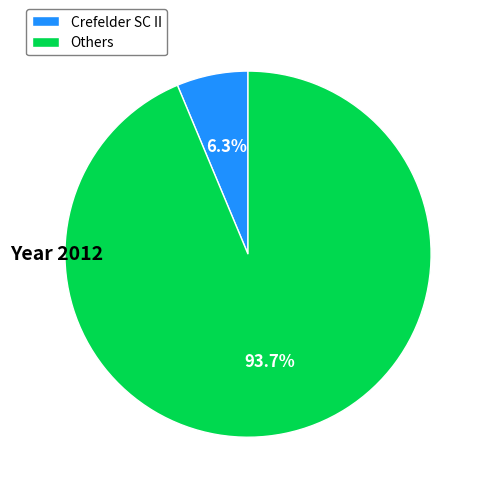

Between Crefelder SC II and Others, which is larger?

Others